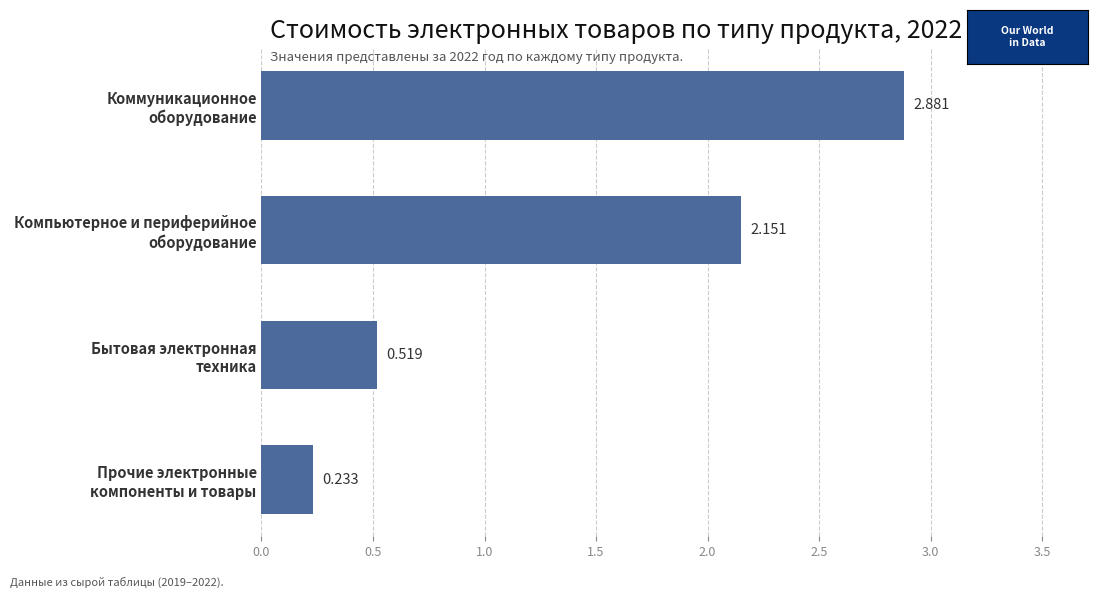

How many data points are less than 2?

2